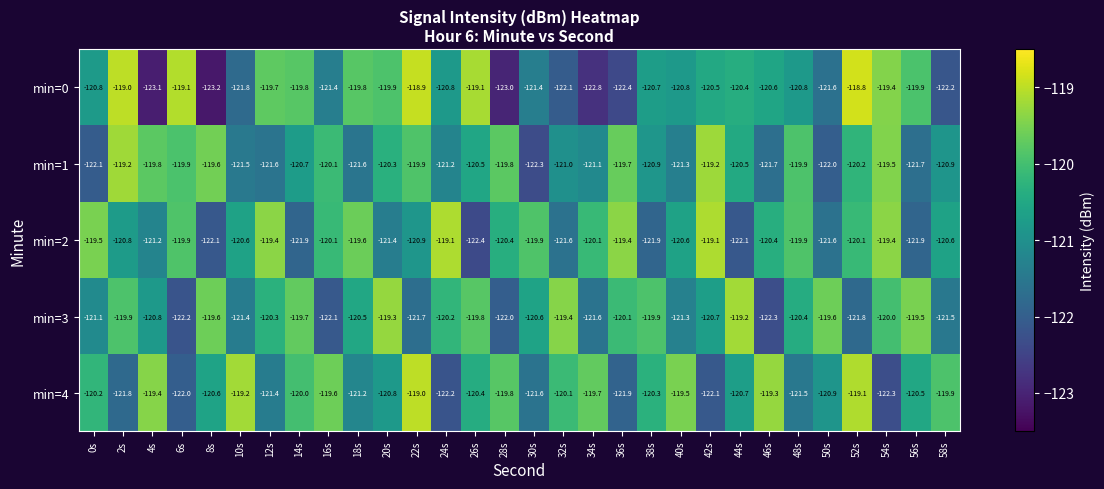

Where does the min=2 series first go above -120?

0s